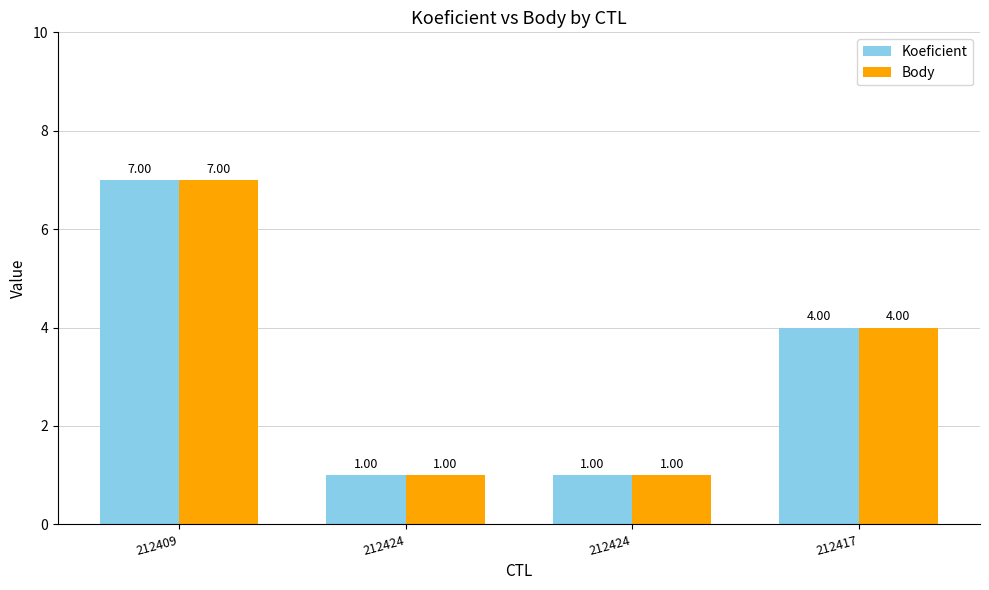

How many series are shown in this chart?

2